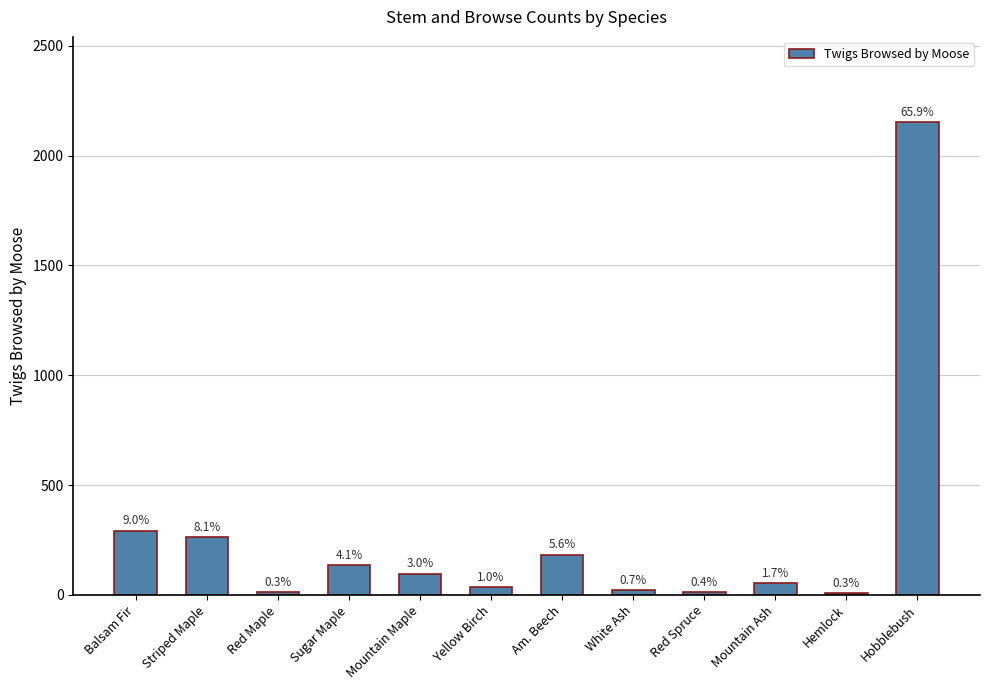

List the labels in order of value, smallest first.

Hemlock, Red Maple, Red Spruce, White Ash, Yellow Birch, Mountain Ash, Mountain Maple, Sugar Maple, Am. Beech, Striped Maple, Balsam Fir, Hobblebush